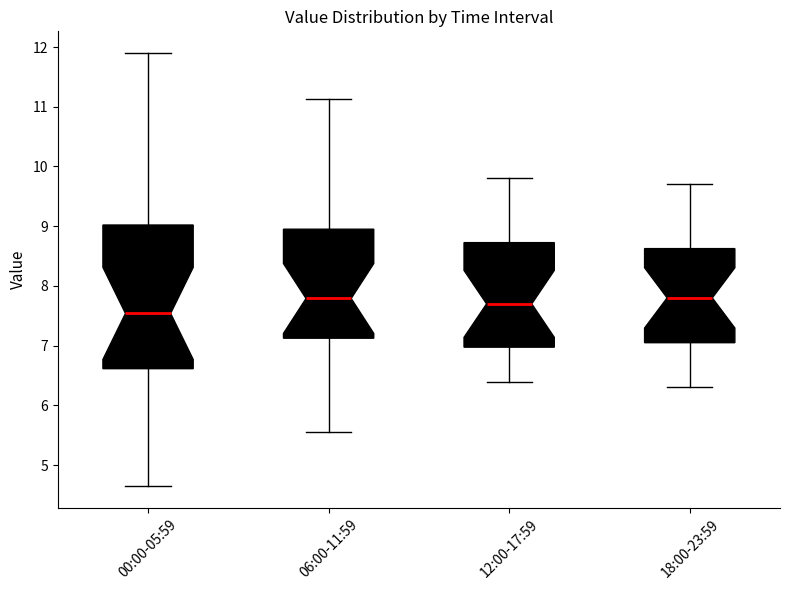

Which box is the tallest, from its lower edge to its upper edge?

00:00-05:59